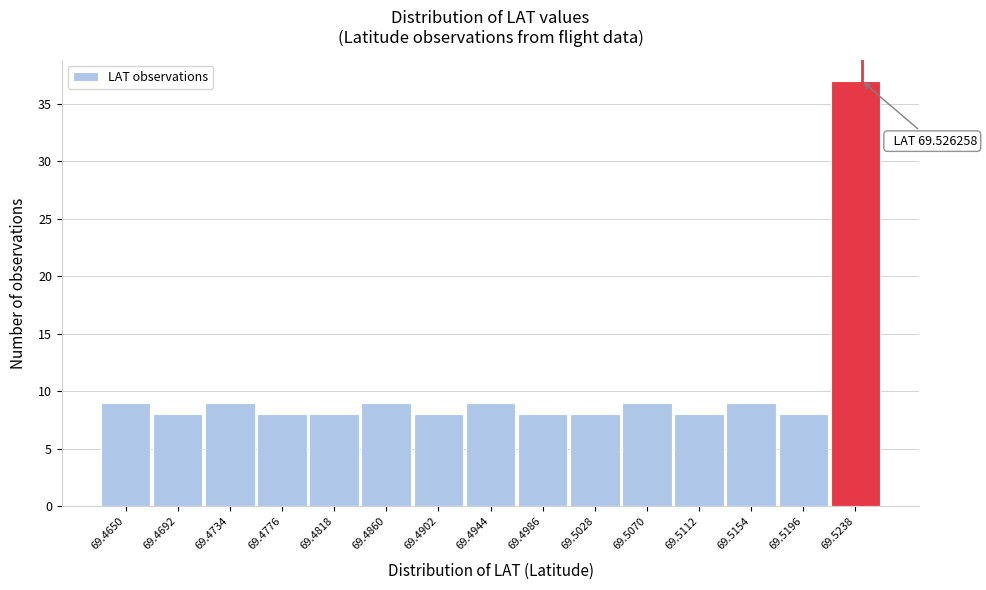

Reading left to right, what are all the values shown in this chart?

9	8	9	8	8	9	8	9	8	8	9	8	9	8	37